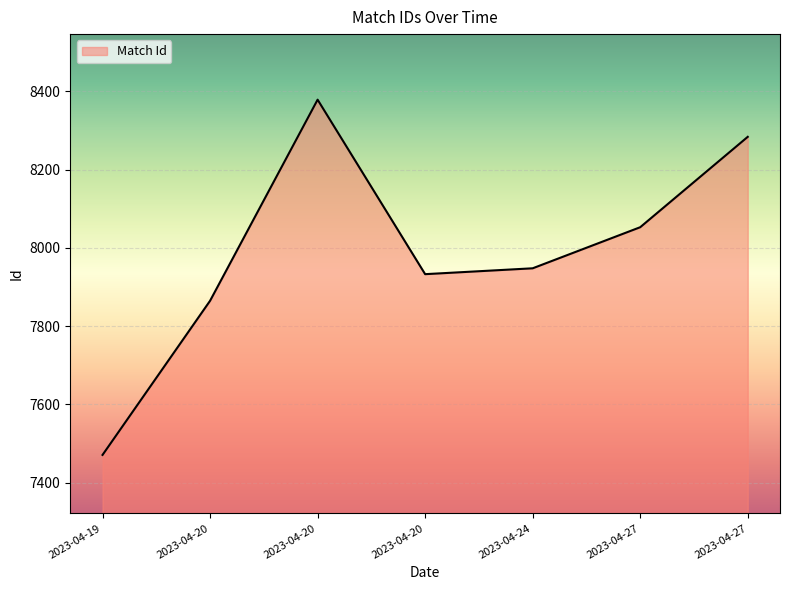

How many lines are shown in the chart?

1